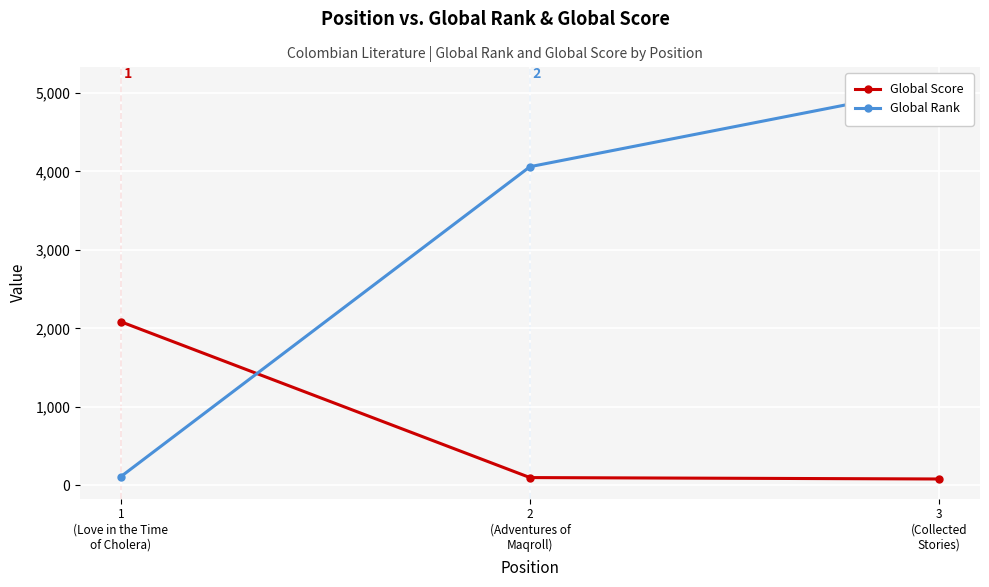

Read the Global Score value at 1
(Love in the Time
of Cholera).

2085